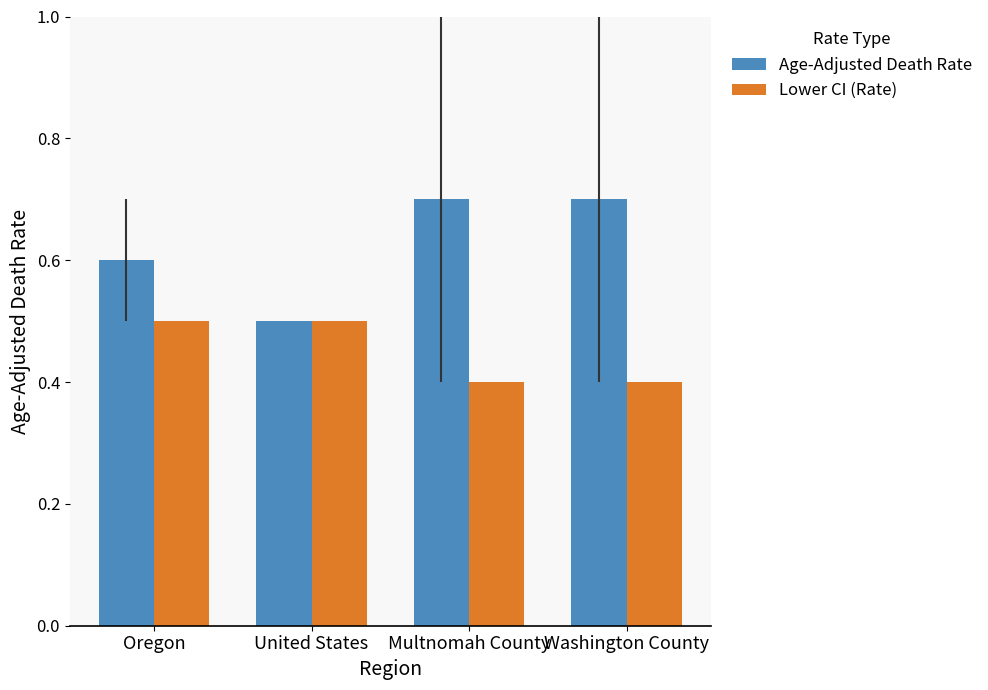

True or false: Lower CI (Rate) has a value of 0.4 at Multnomah County.

True